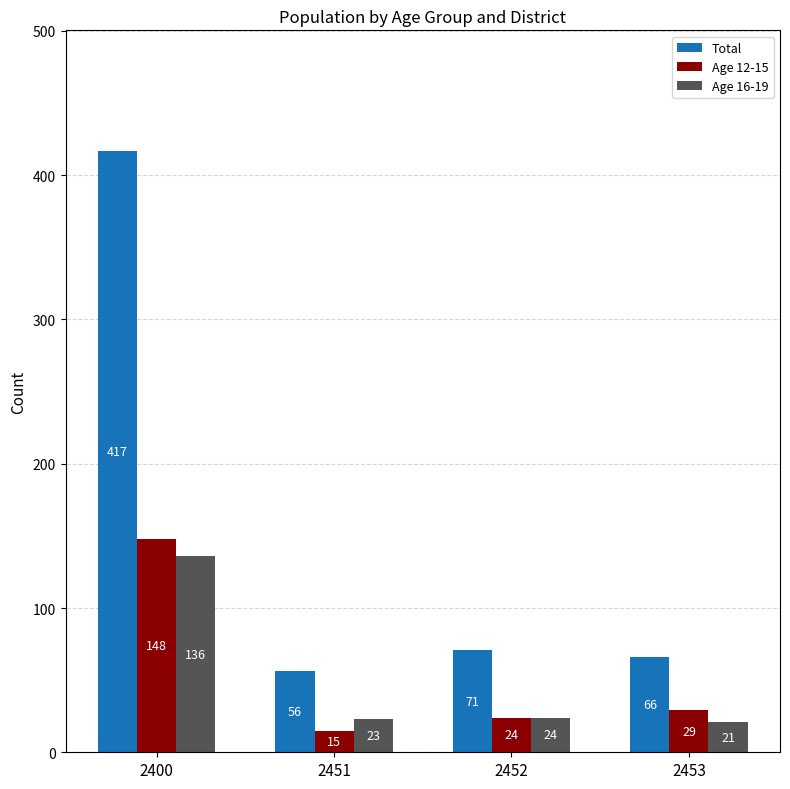

Which series has the largest total across all categories?

Total